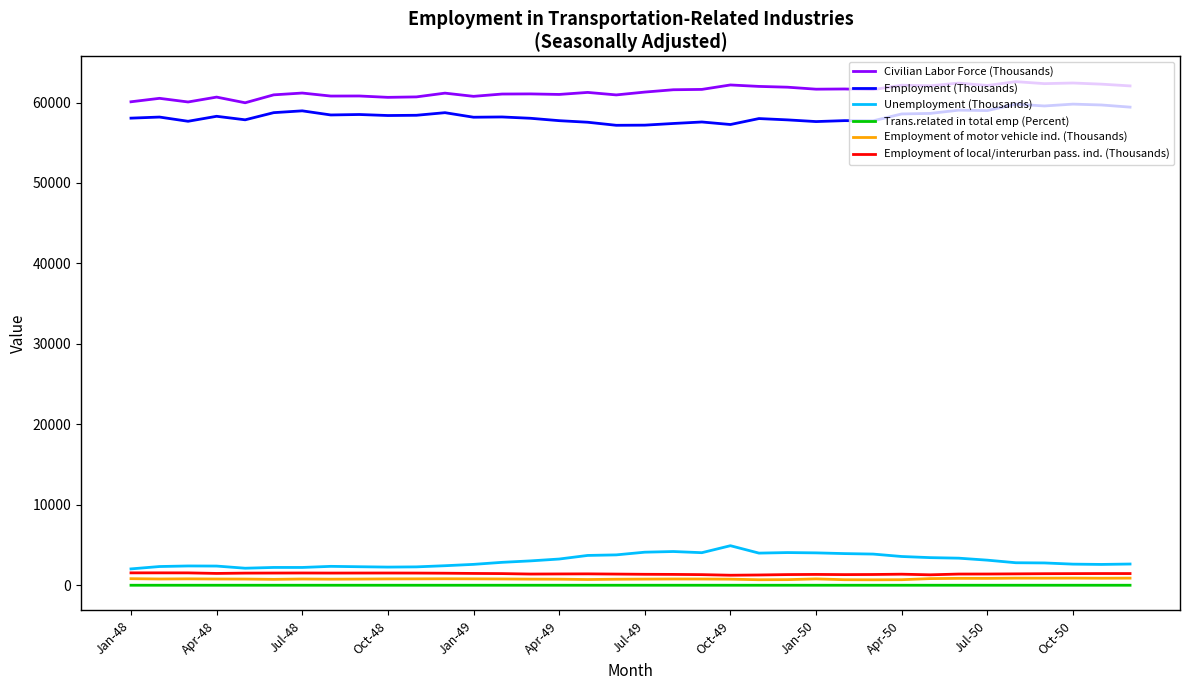

How many lines are shown in the chart?

6